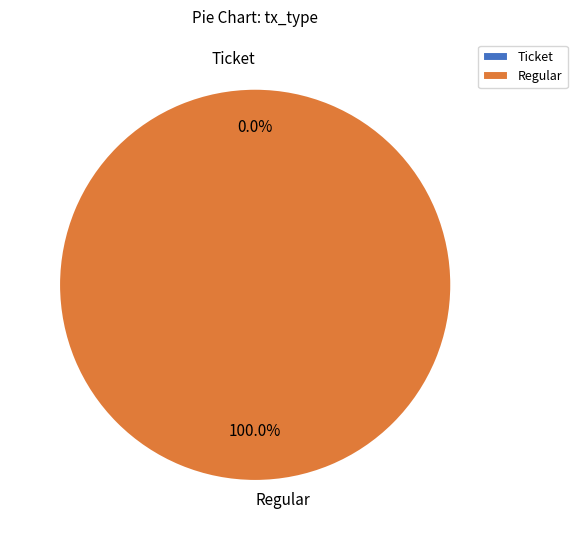

True or false: Ticket accounts for 0% of the total.

True